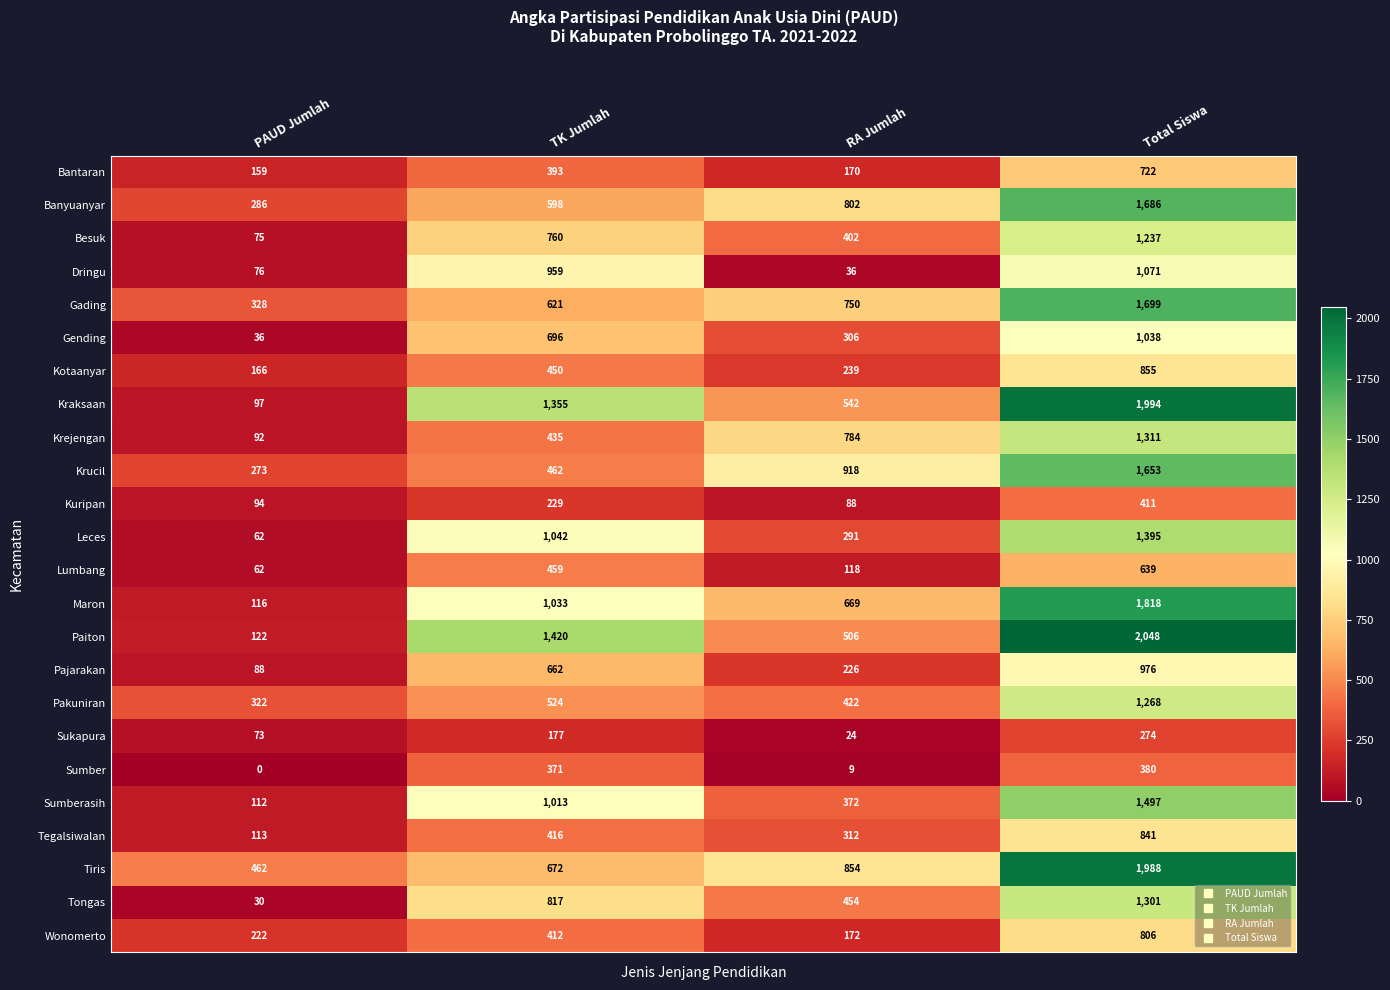

At which category is the sum across all series the highest?

Total Siswa